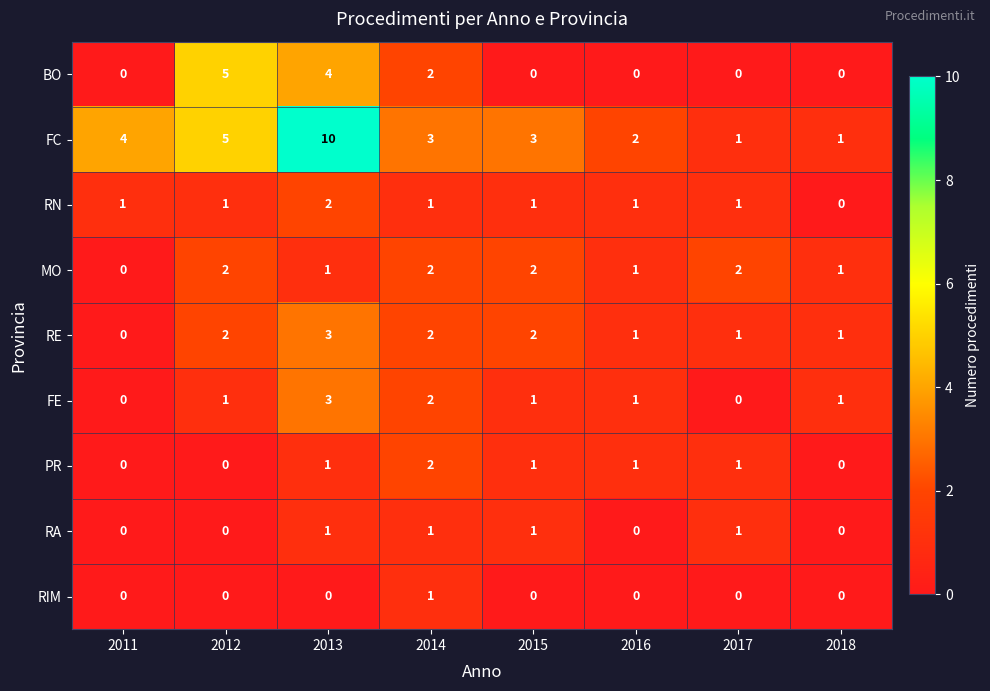

What is the total value across all series at 2015?

11